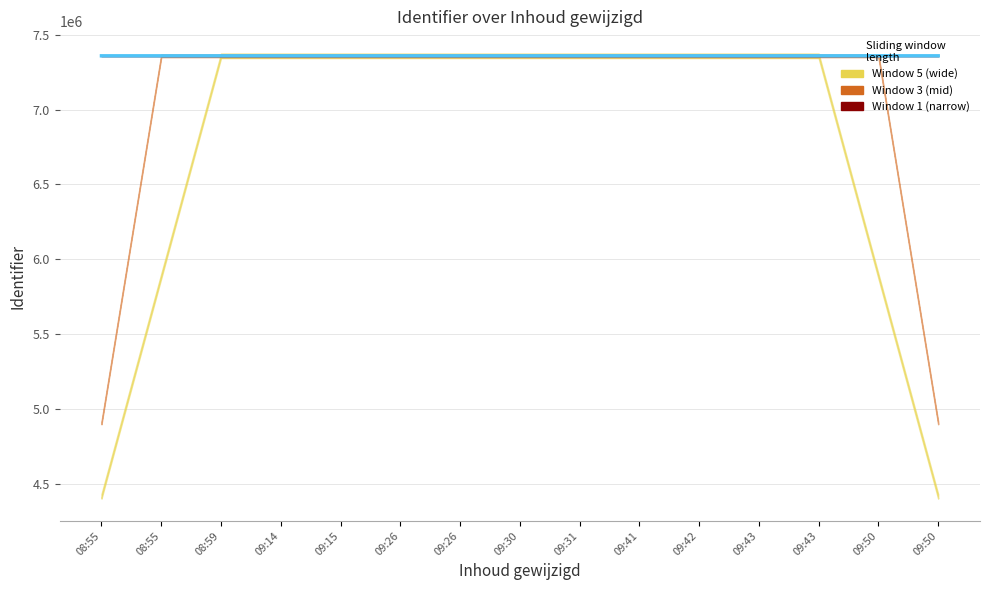

What is the maximum value shown in the chart?

7359030